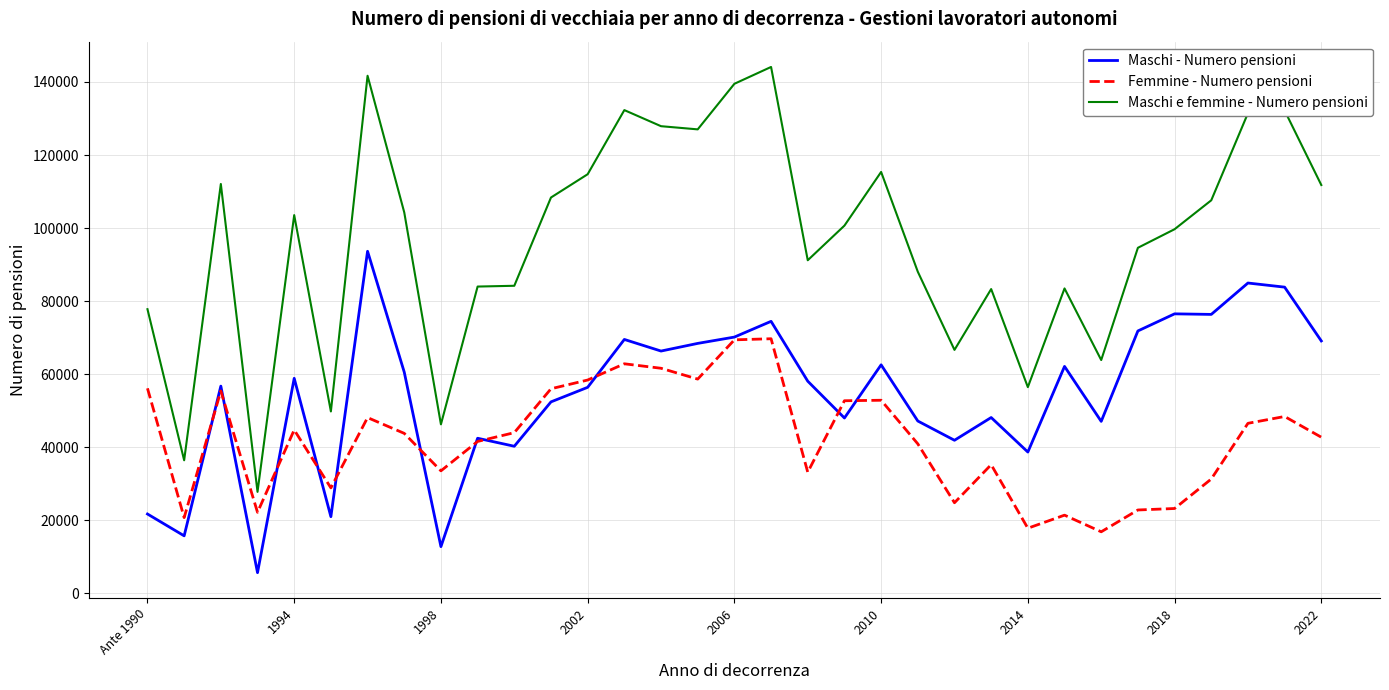

Which series has the largest total across all categories?

Maschi e femmine - Numero pensioni